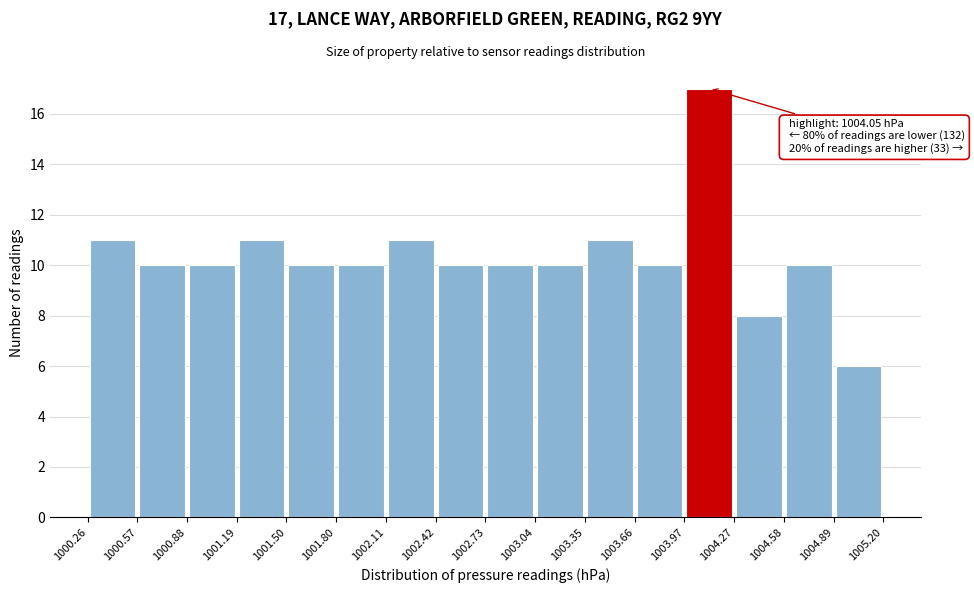

Over which range of the x-axis is the bar tallest?

1003.97 to 1004.27